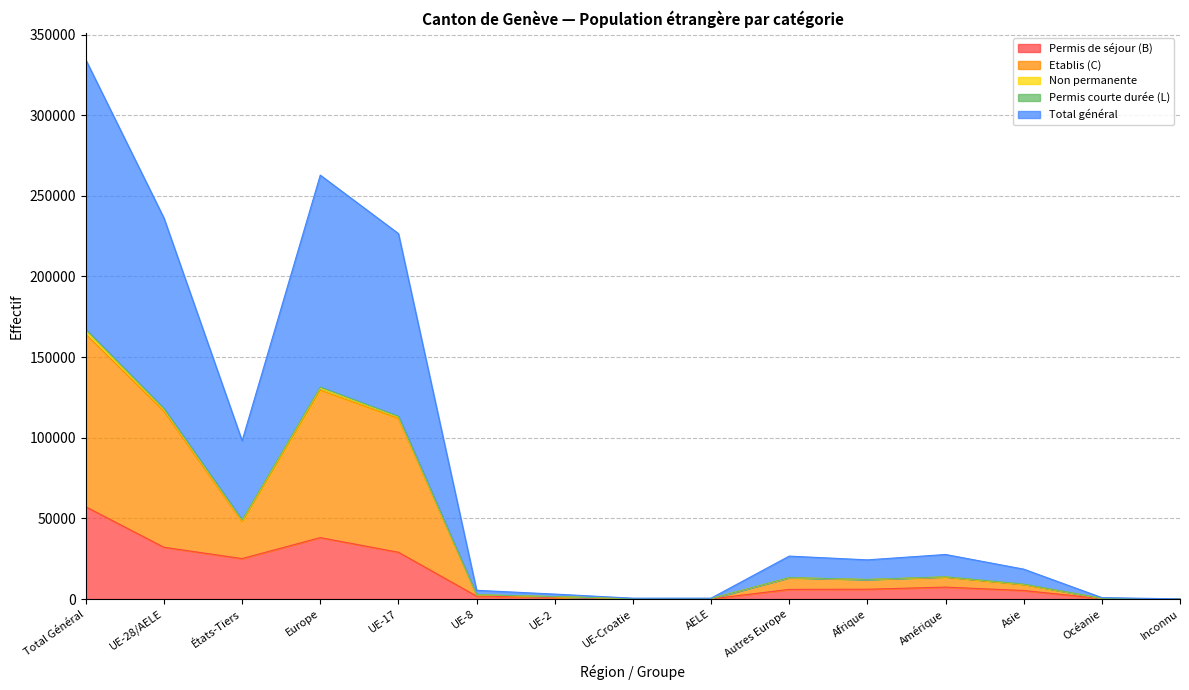

The value of Permis de séjour (B) at Europe is 55718. True or false?

False